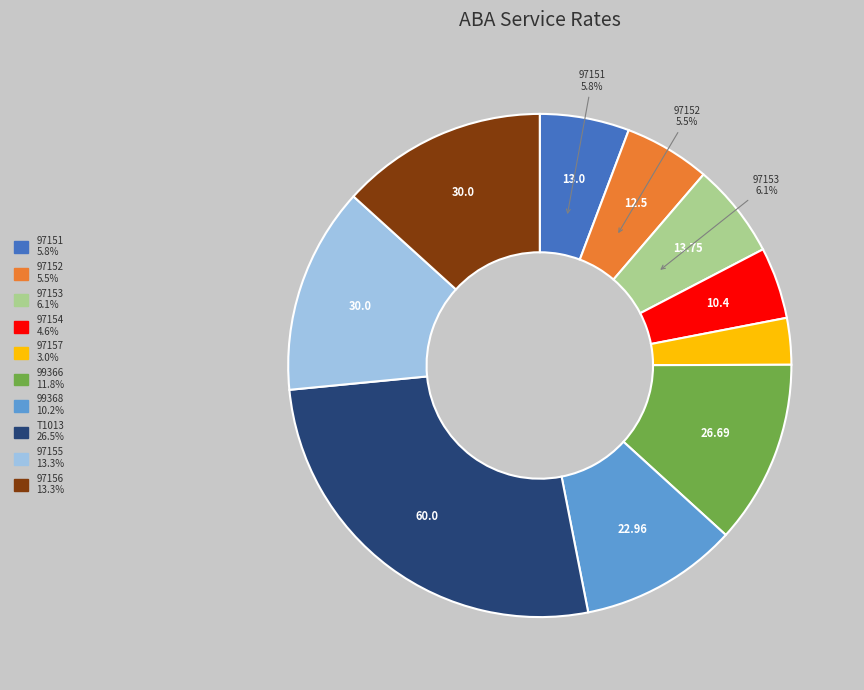

What is the smallest slice in the pie chart?

97157